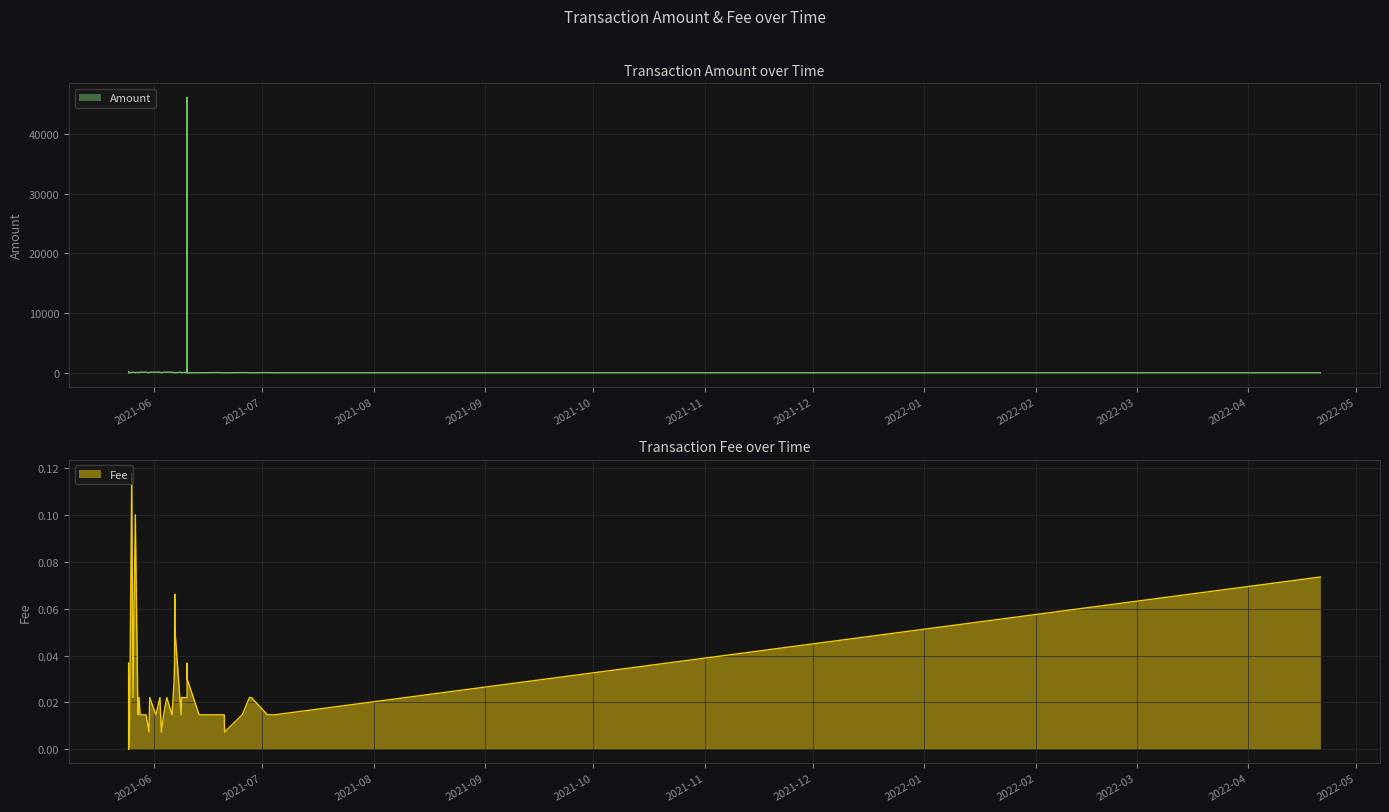

Between 4 and 36, which series saw the biggest shift?

Amount